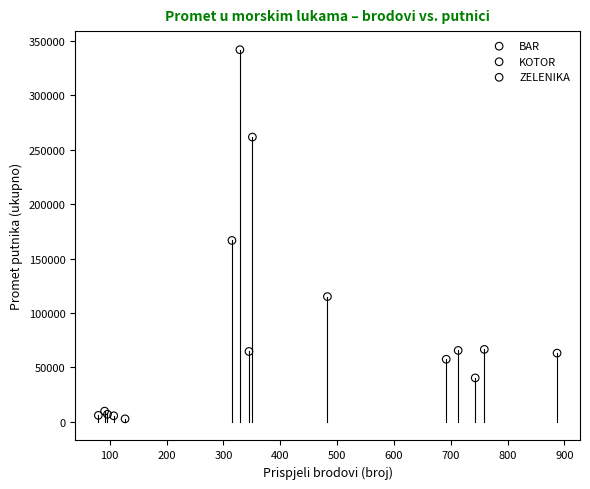

Which series contains the highest Y value?

KOTOR